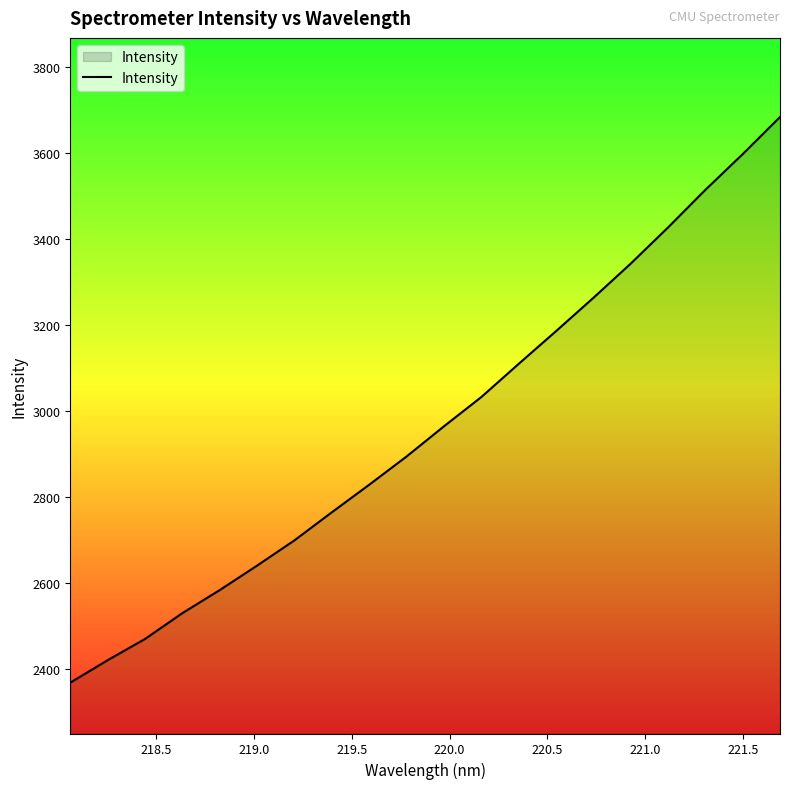

What is the difference between the maximum and second lowest values?

1264.8